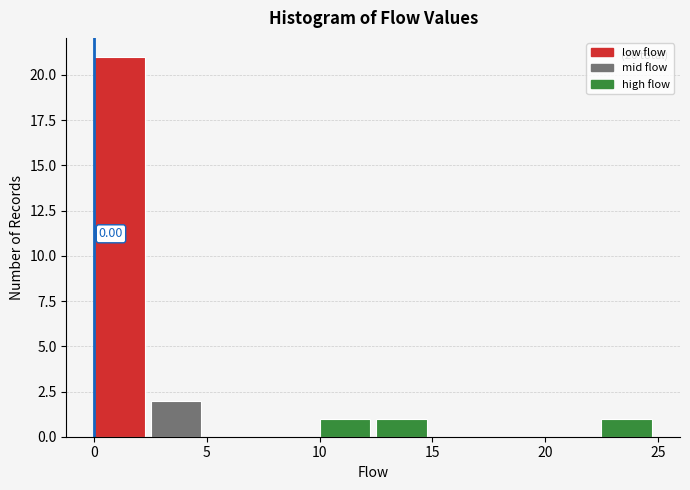

Which range on the x-axis has the tallest bar?

0.0 to 2.5